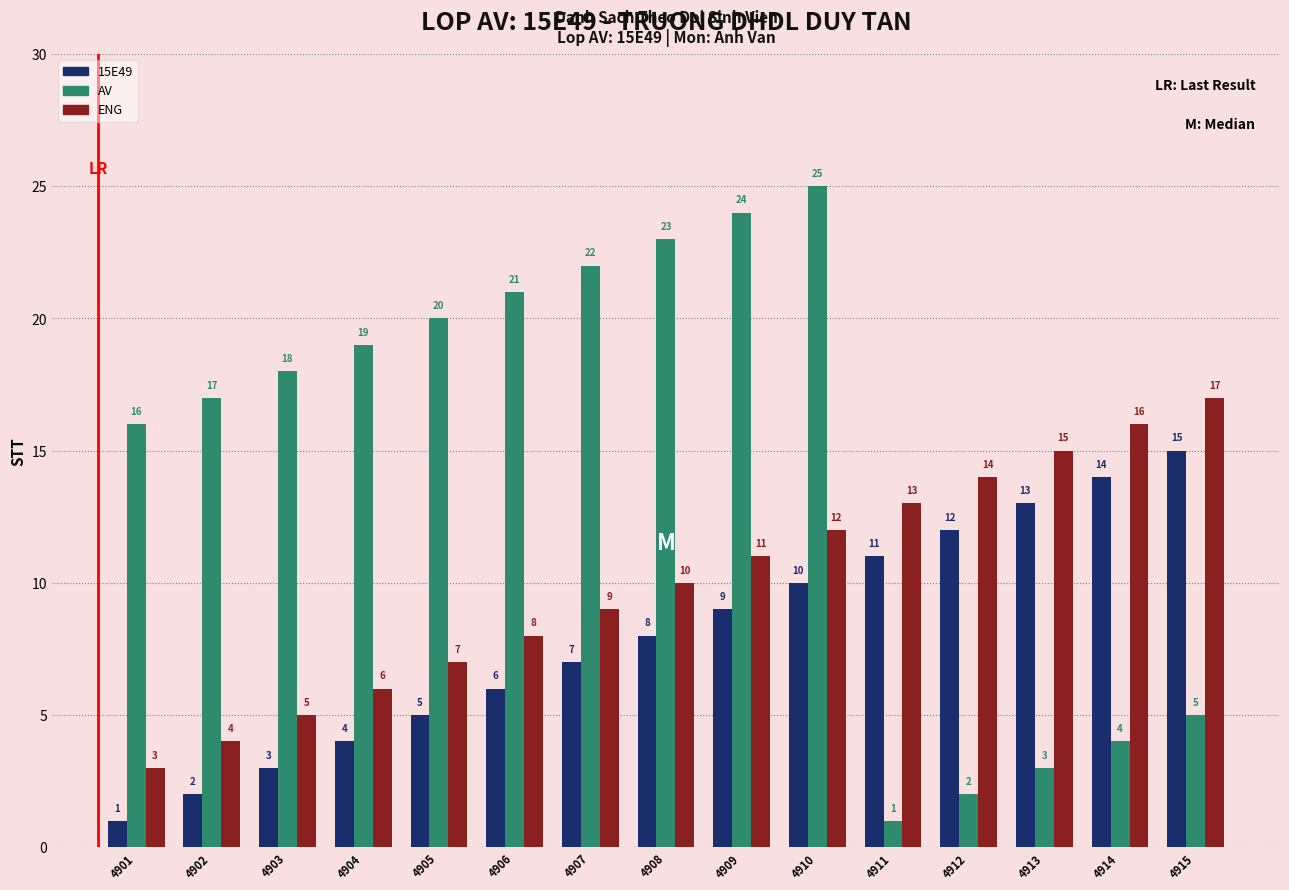

What are all the series names shown in the legend?

15E49, AV, ENG